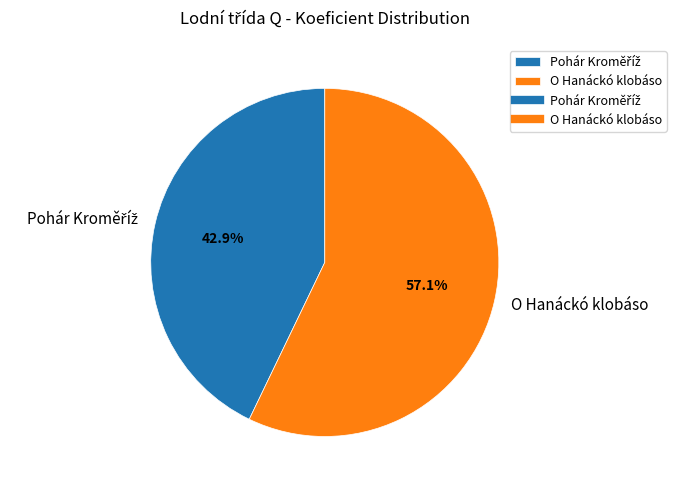

Is O Hanáckó klobáso the majority of the pie?

Yes